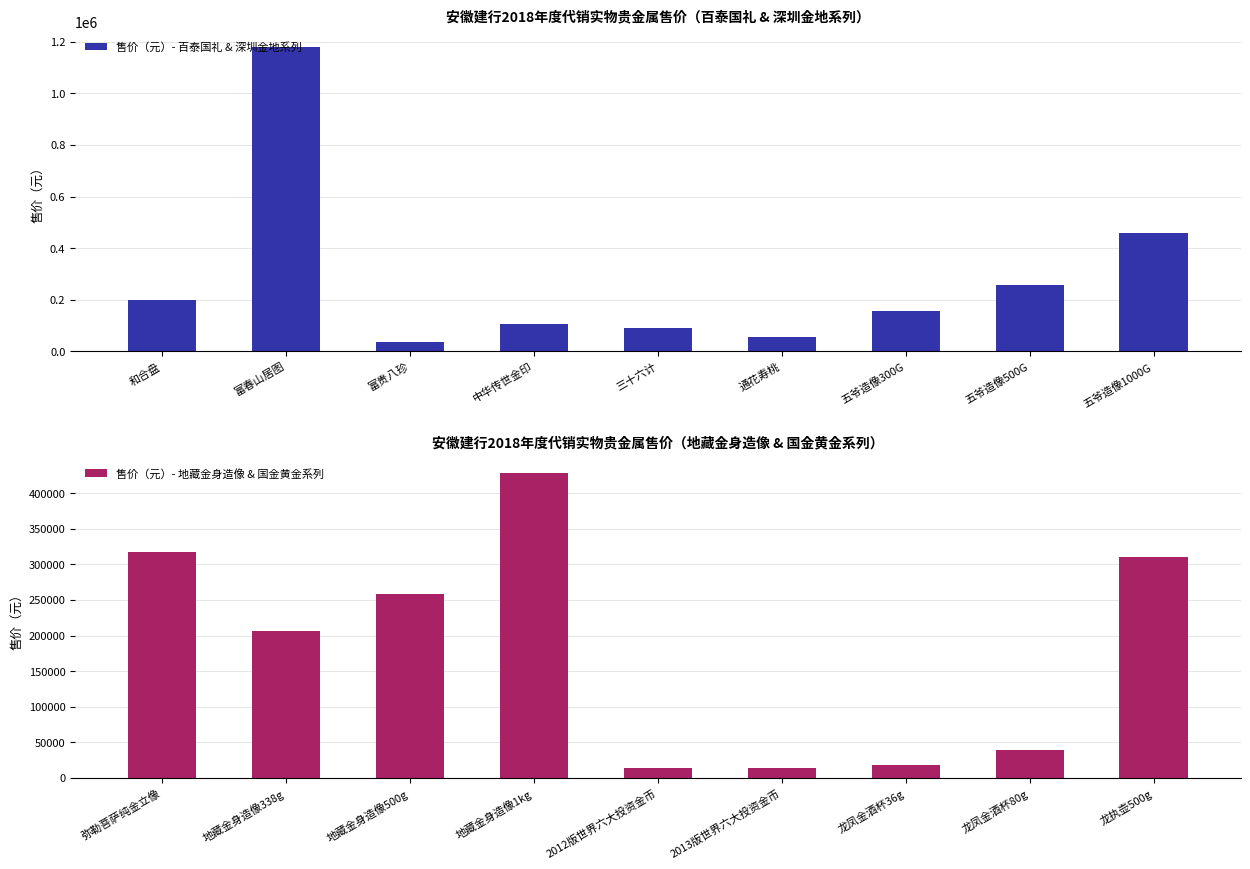

The value of 售价（元）- 地藏金身造像 & 国金黄金系列 at 弥勒菩萨纯金立像 is 505993. True or false?

False